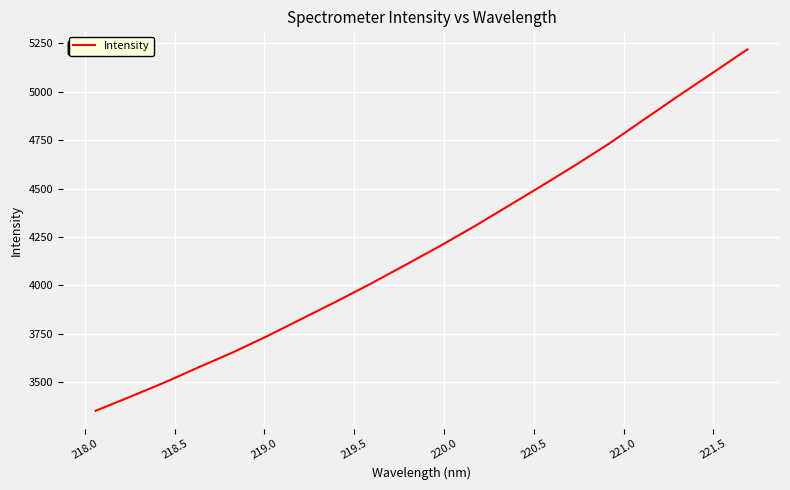

What is the greatest value displayed?

5218.7